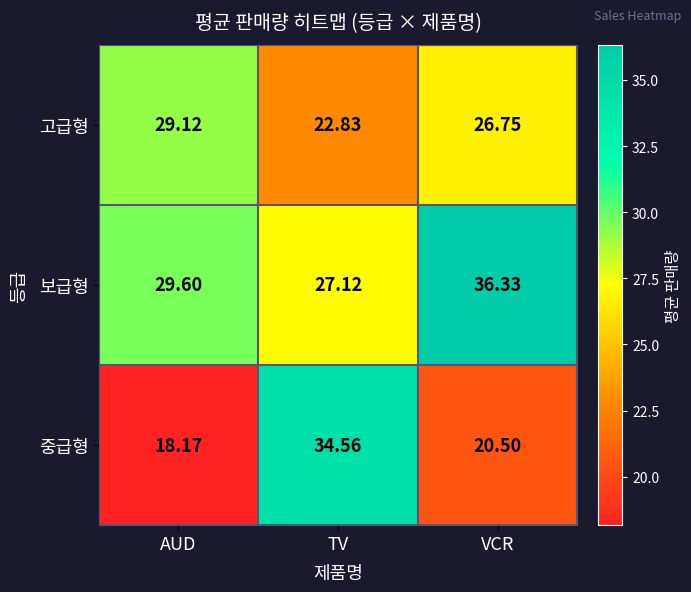

What is the maximum value shown in the chart?

36.3